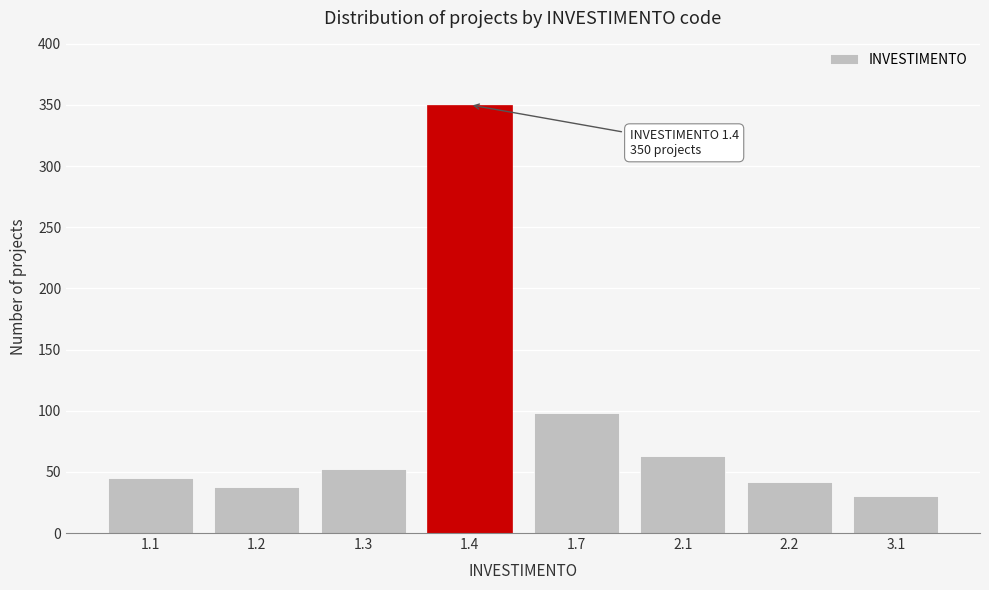

Reading left to right, transcribe all the data shown in this chart.

1.1=45	1.2=38	1.3=52	1.4=350	1.7=98	2.1=63	2.2=42	3.1=30